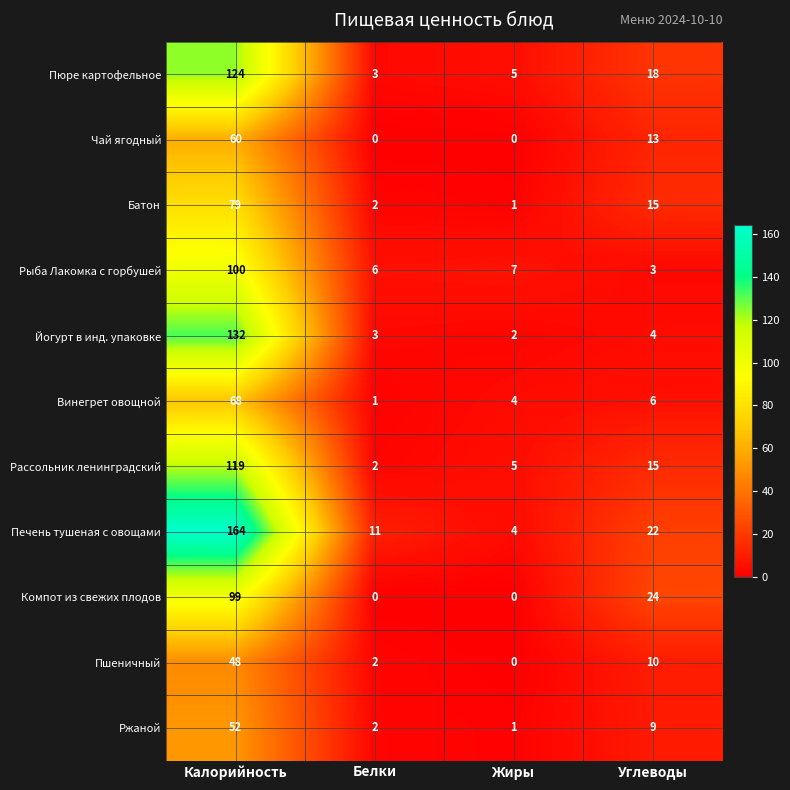

Between Калорийность and Углеводы, which series saw the biggest shift?

Печень тушеная с овощами